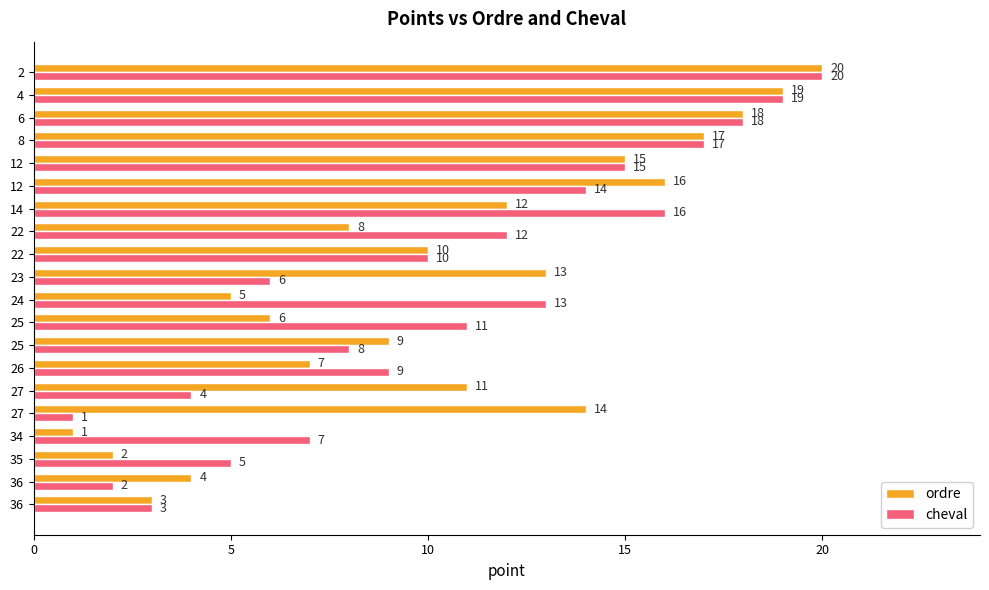

How many data points in ordre are less than 11?

10